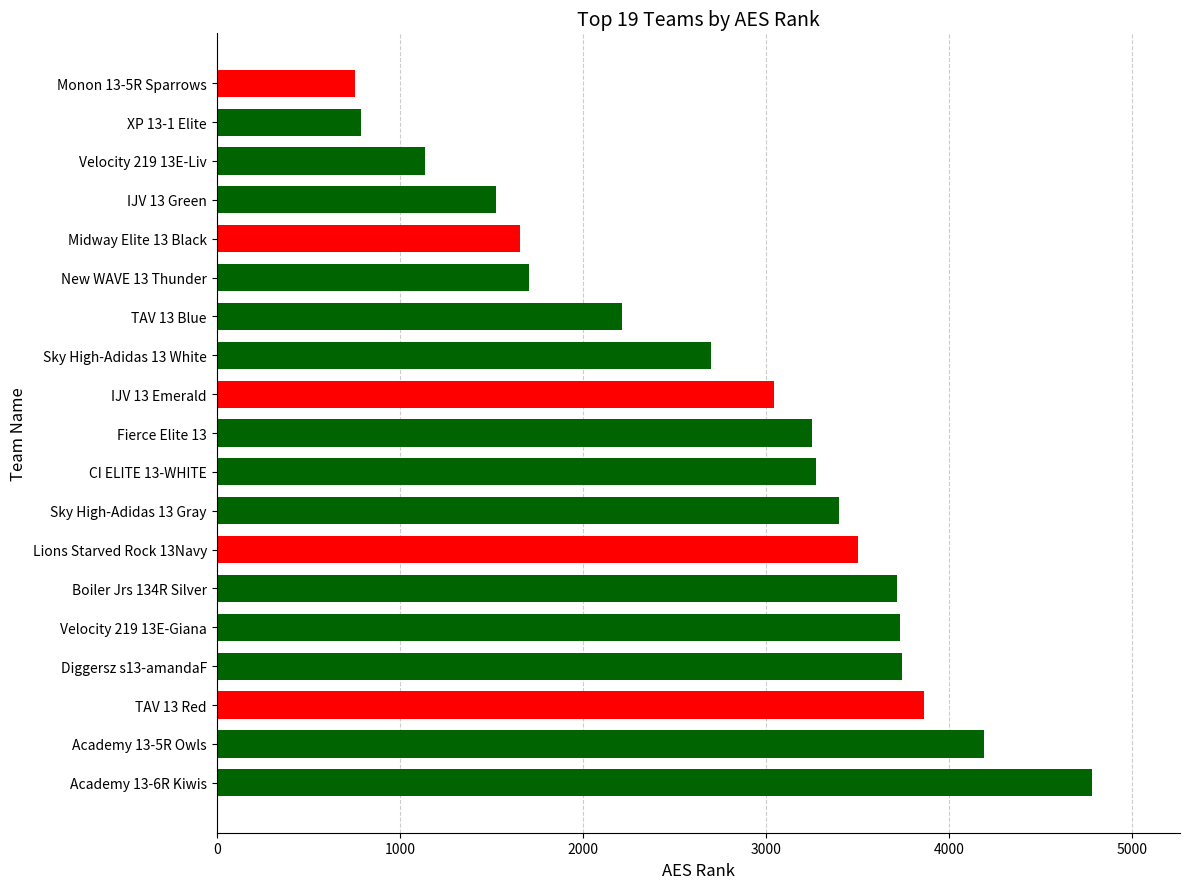

What is the difference between the values at Fierce Elite 13 and IJV 13 Emerald?

206